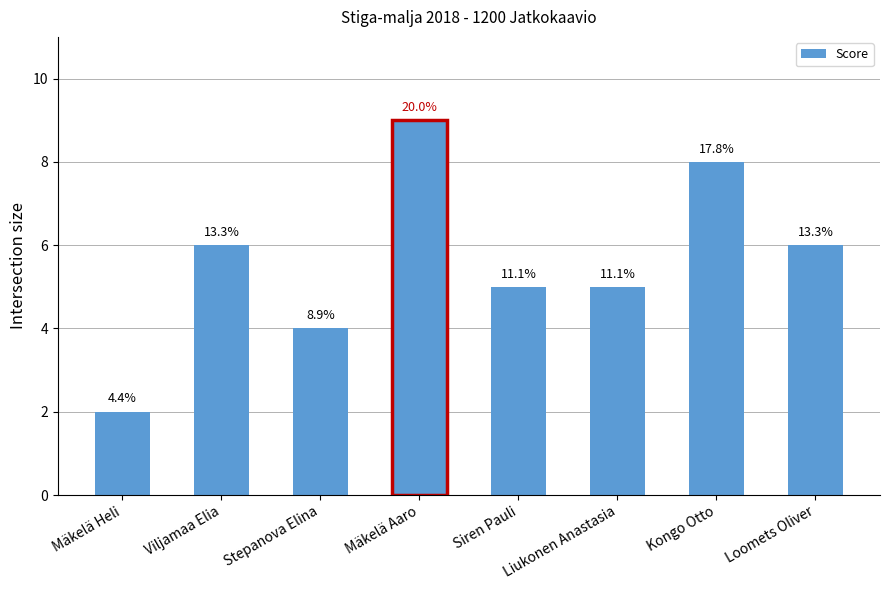

Are the bars horizontal?

No